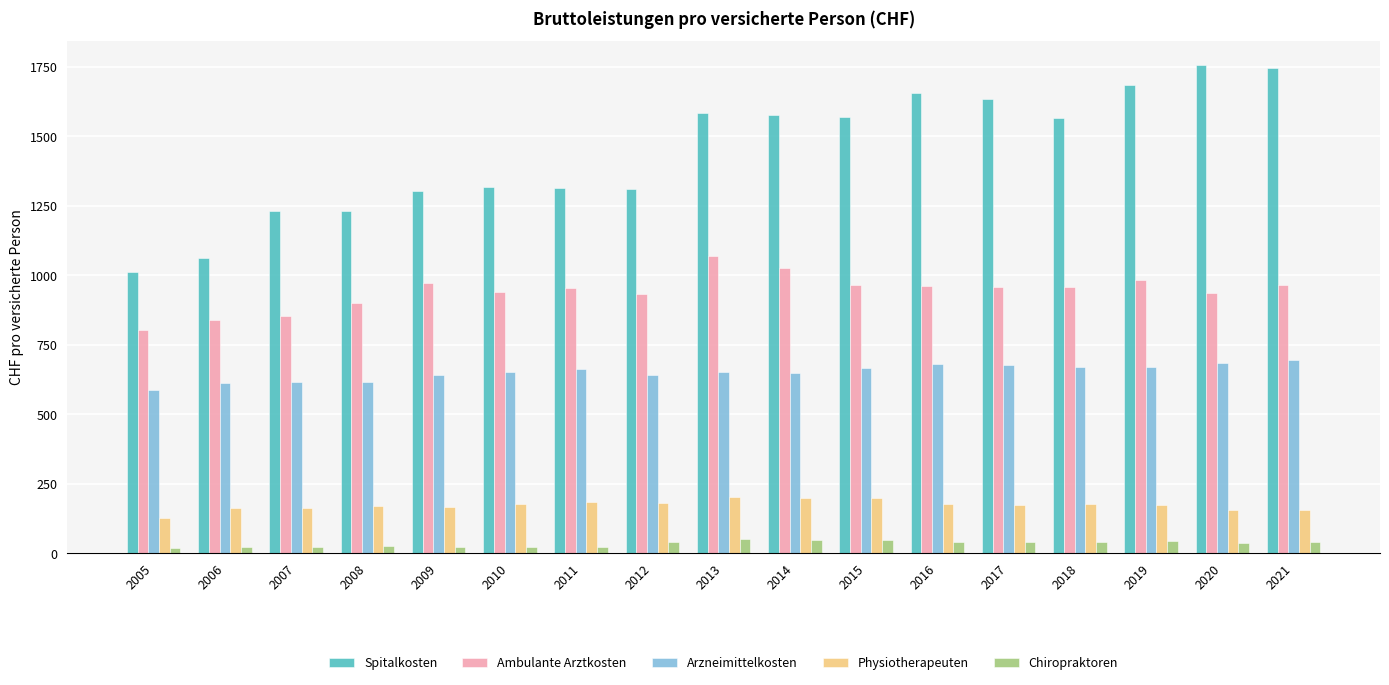

Between 2008 and 2011, which series saw the biggest shift?

Spitalkosten